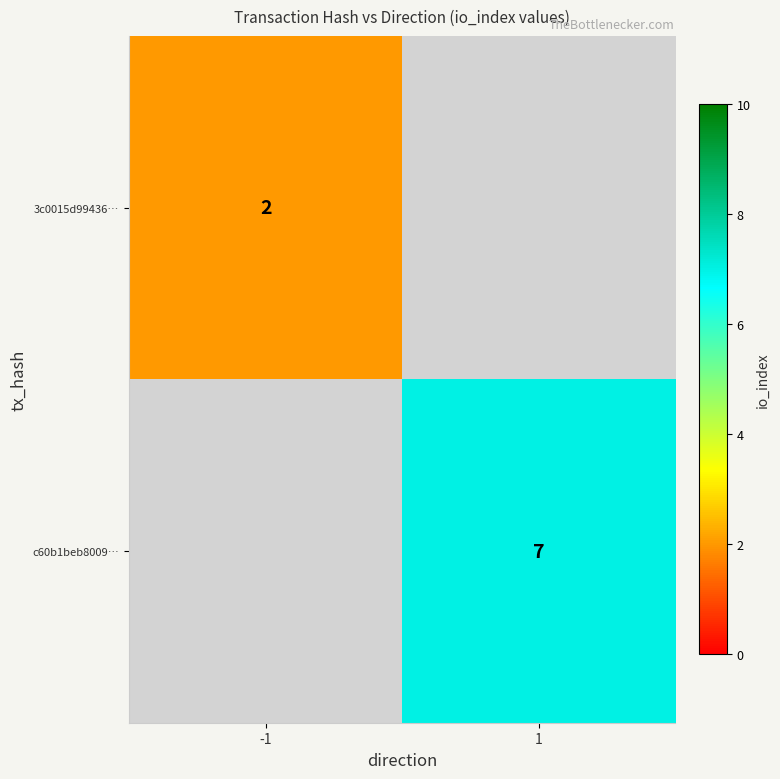

How many data points does each series have?

2